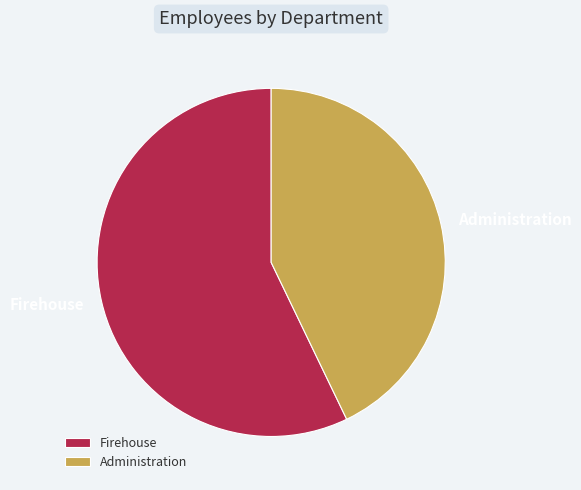

Do Firehouse and Administration together represent more than half of the pie?

Yes